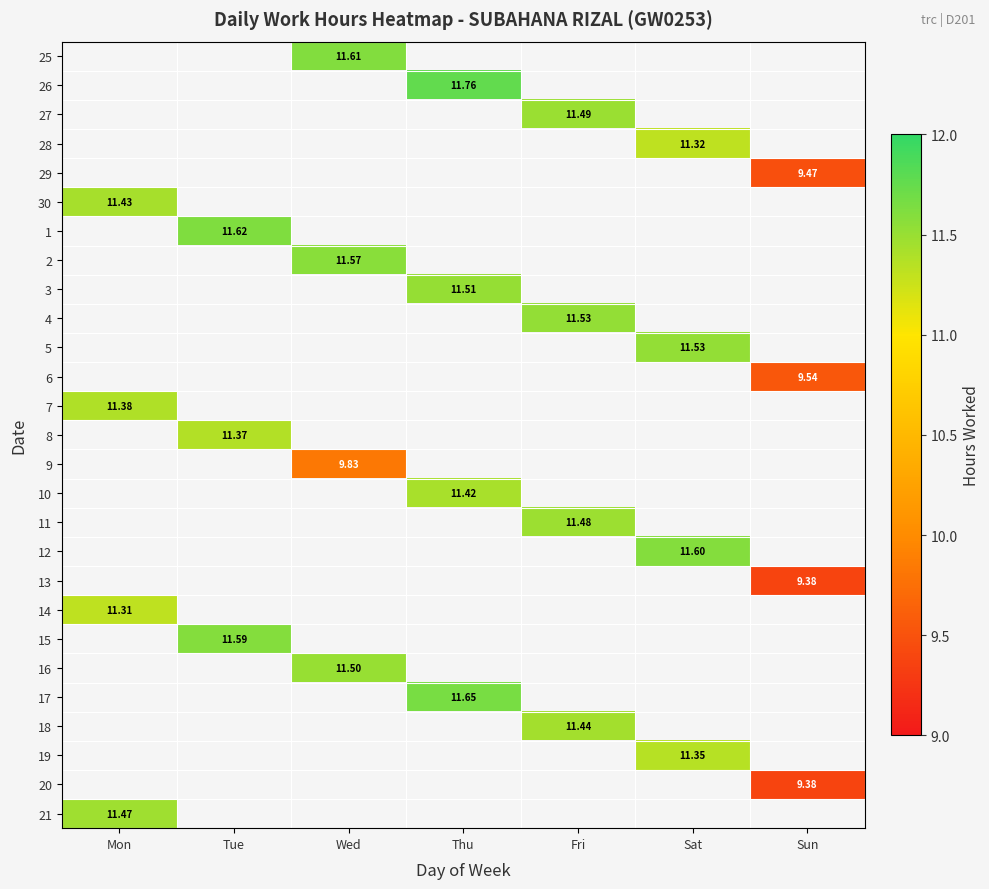

How many values in 30 are above zero?

1